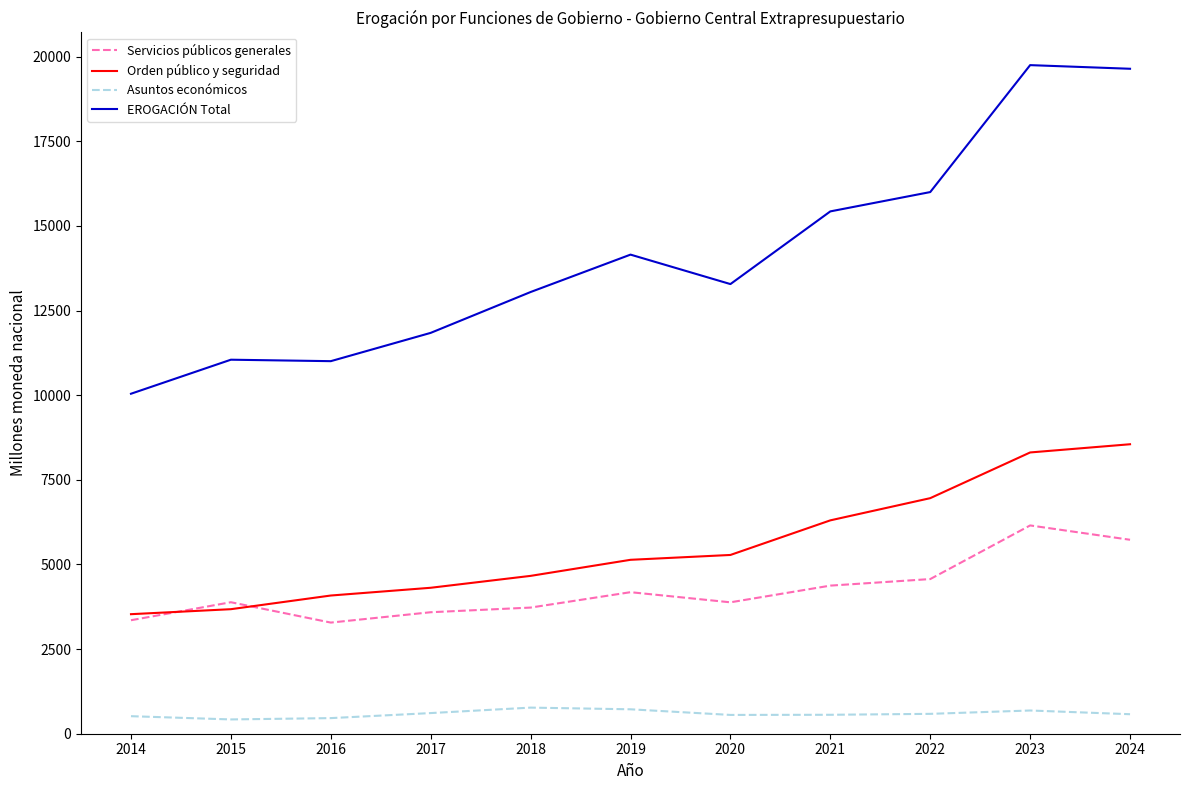

At 2024, list the series in order from largest to smallest.

EROGACIÓN Total, Orden público y seguridad, Servicios públicos generales, Asuntos económicos